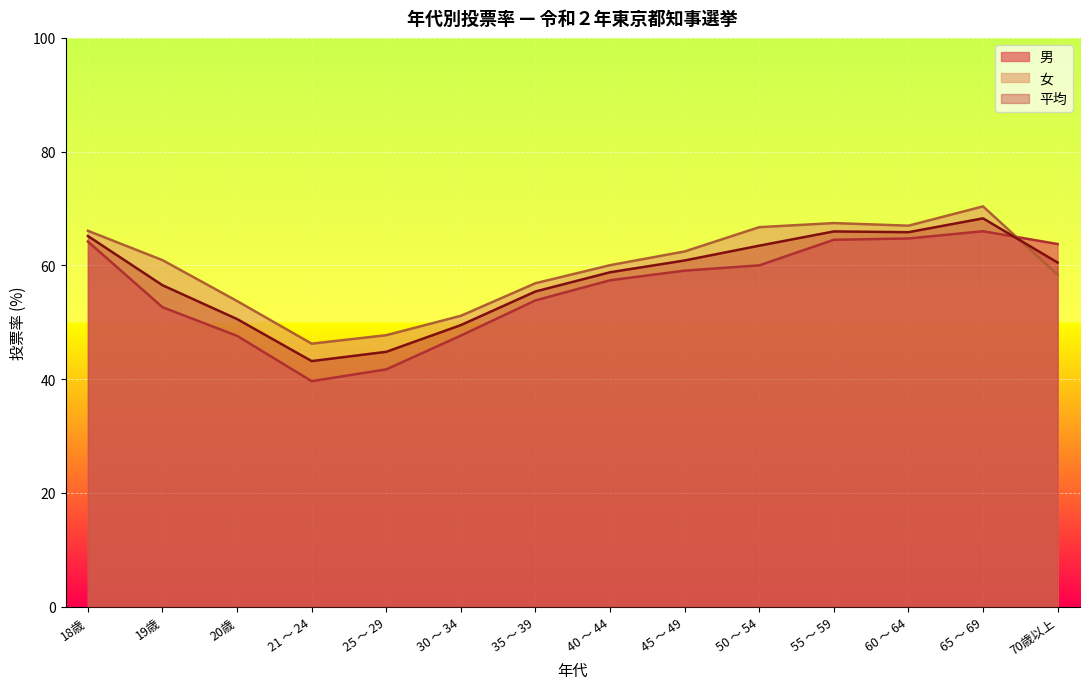

Reading right to left, what are all the values shown in this chart?

男: 63.8	66.0	64.7	64.5	60.0	59.1	57.4	53.8	47.7	41.7	39.6	47.6	52.6	64.2
女: 58.4	70.4	67.0	67.4	66.7	62.4	60.0	56.9	51.1	47.7	46.2	53.7	60.9	66.1
平均: 60.5	68.3	65.8	66.0	63.5	60.9	58.8	55.4	49.5	44.8	43.2	50.6	56.5	65.2